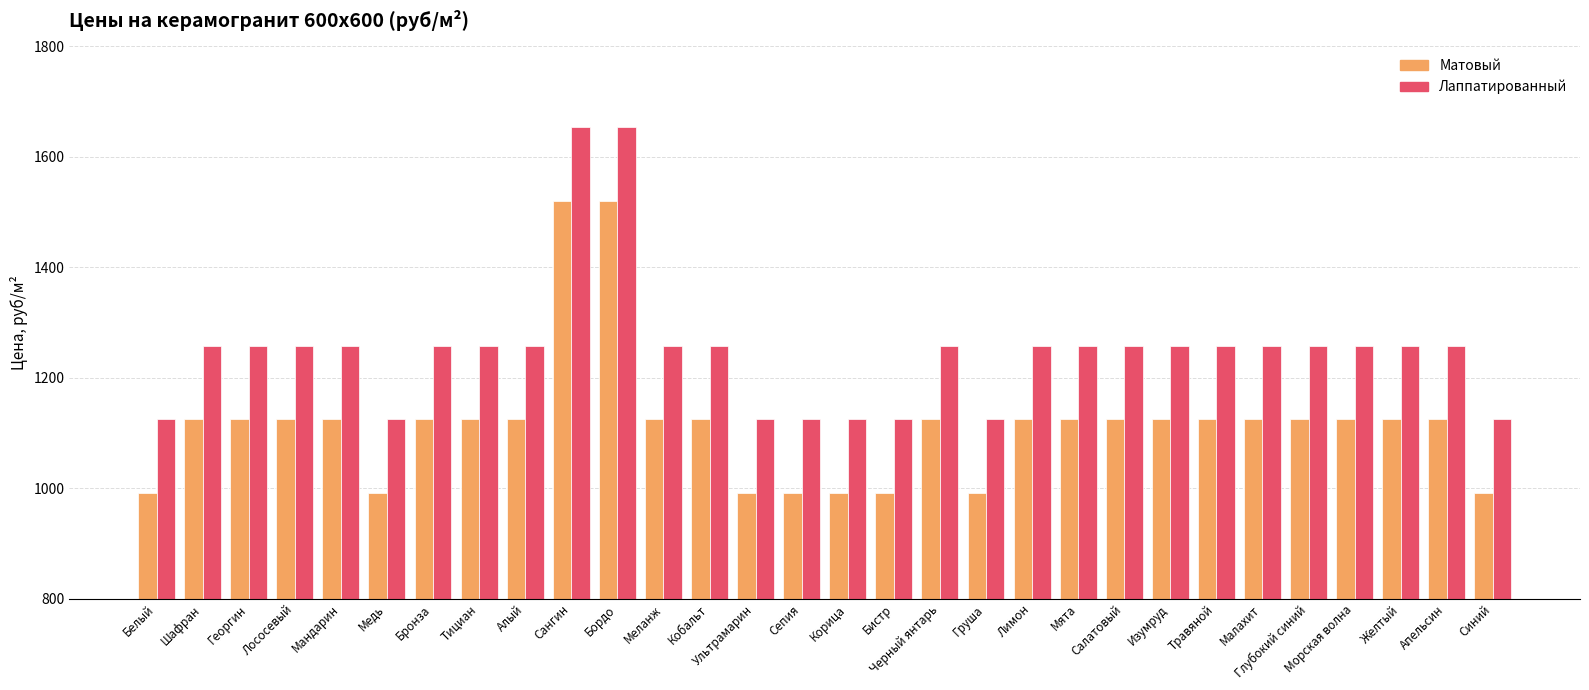

What value does the Матовый series have at Ультрамарин?

992